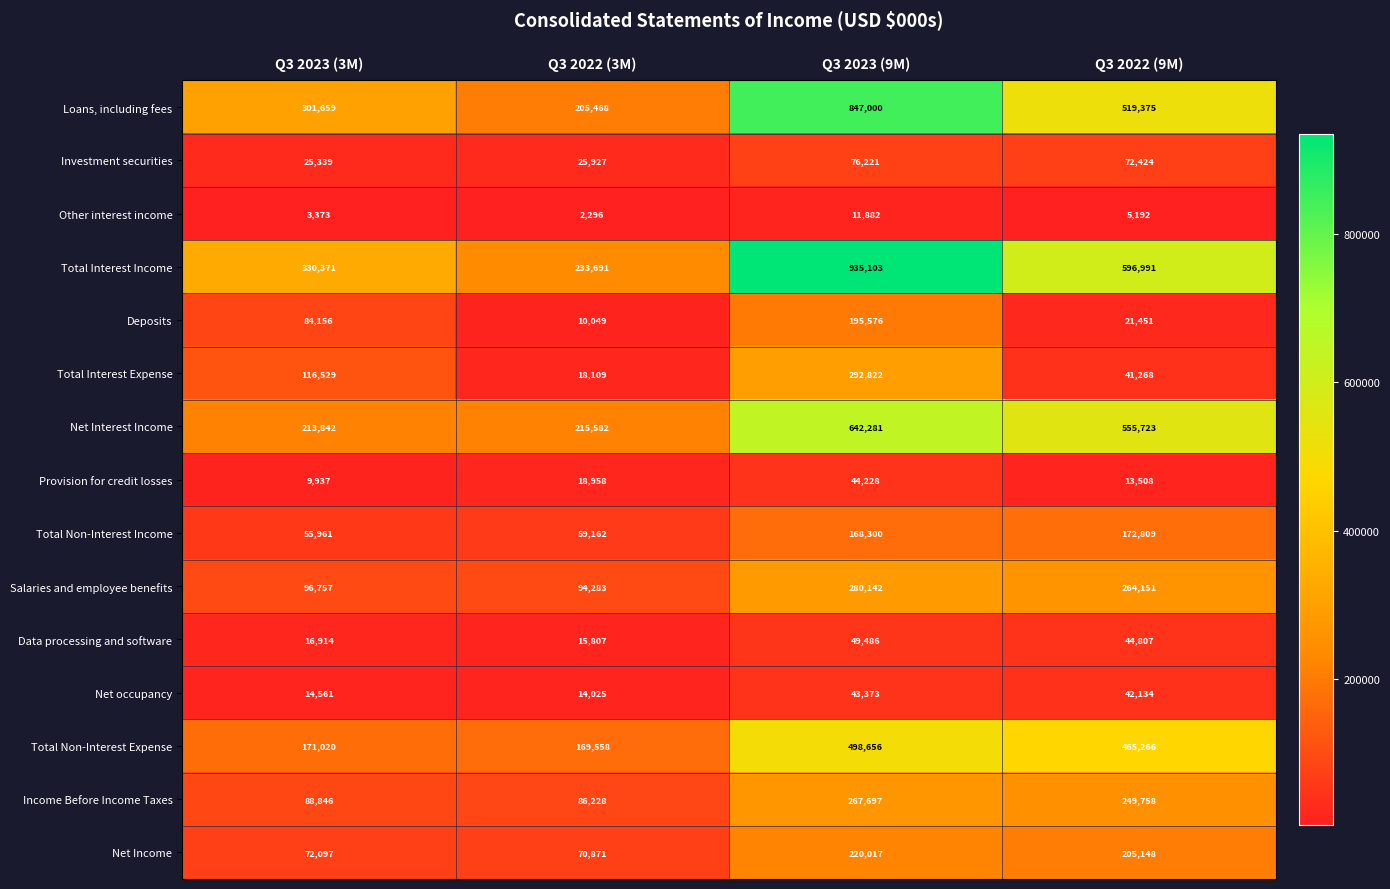

List the series in order of their peak value, lowest first.

Other interest income, Net occupancy, Provision for credit losses, Data processing and software, Investment securities, Total Non-Interest Income, Deposits, Net Income, Income Before Income Taxes, Salaries and employee benefits, Total Interest Expense, Total Non-Interest Expense, Net Interest Income, Loans, including fees, Total Interest Income